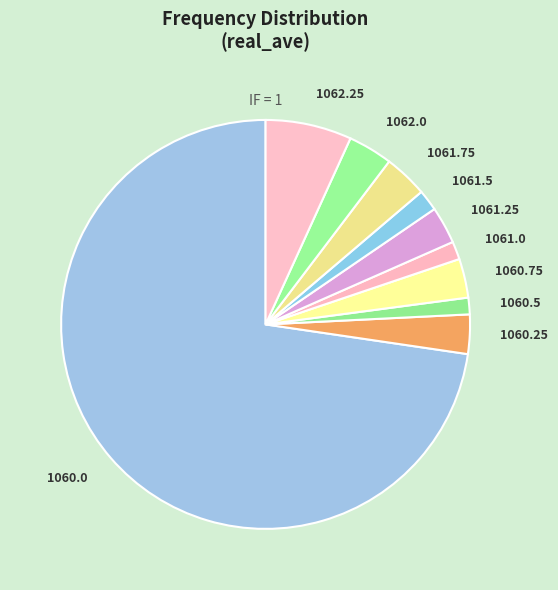

Approximately how many times larger is the value at 1060.5 compared to 1061.25?

0.4